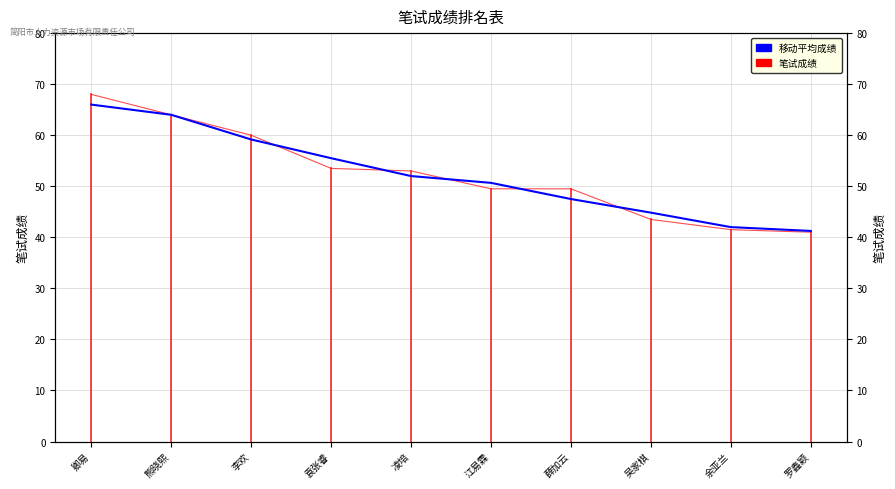

What position from the right is 熊晓熙?

9